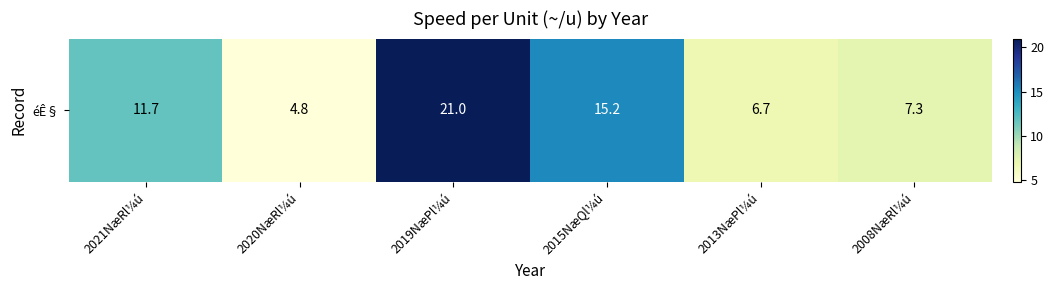

True or false: the data shows 7.3 at 2008NæRl¼ú.

True